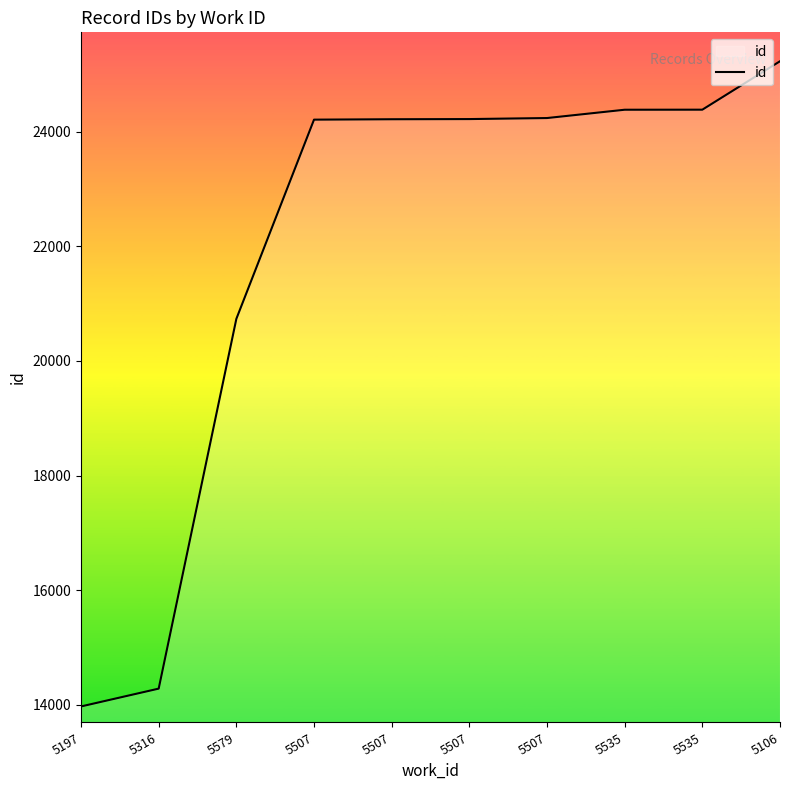

What value does the data have at 5507, to the nearest 100?

24200